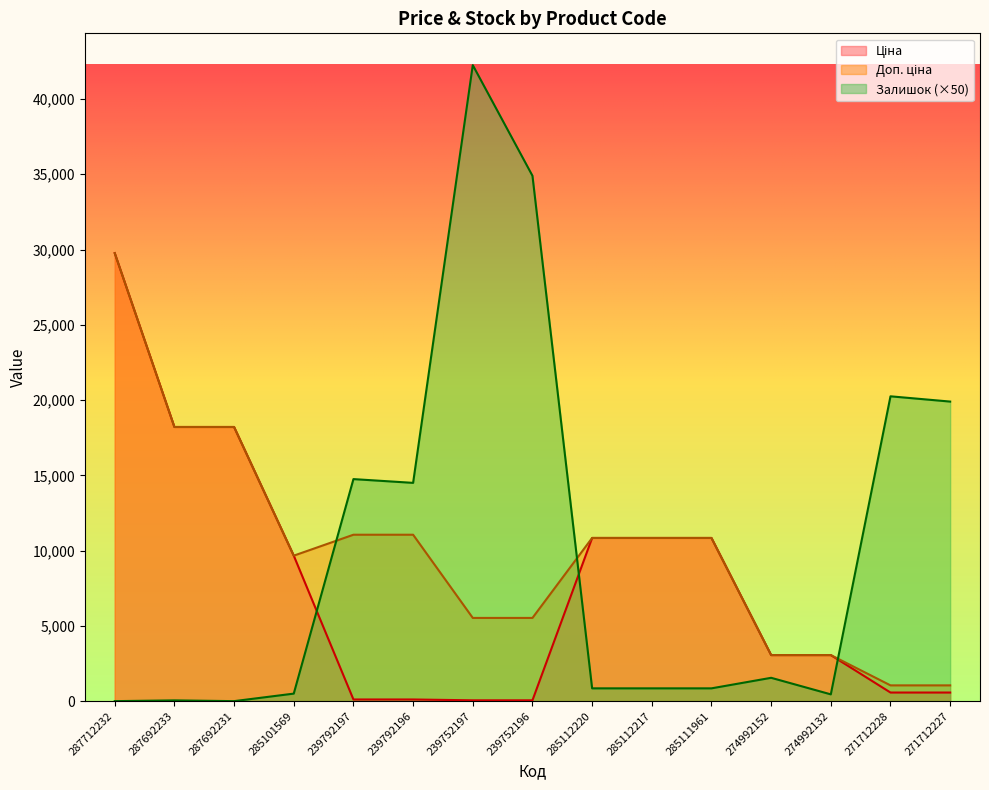

How many intersections are there between Залишок and Доп. ціна?

3